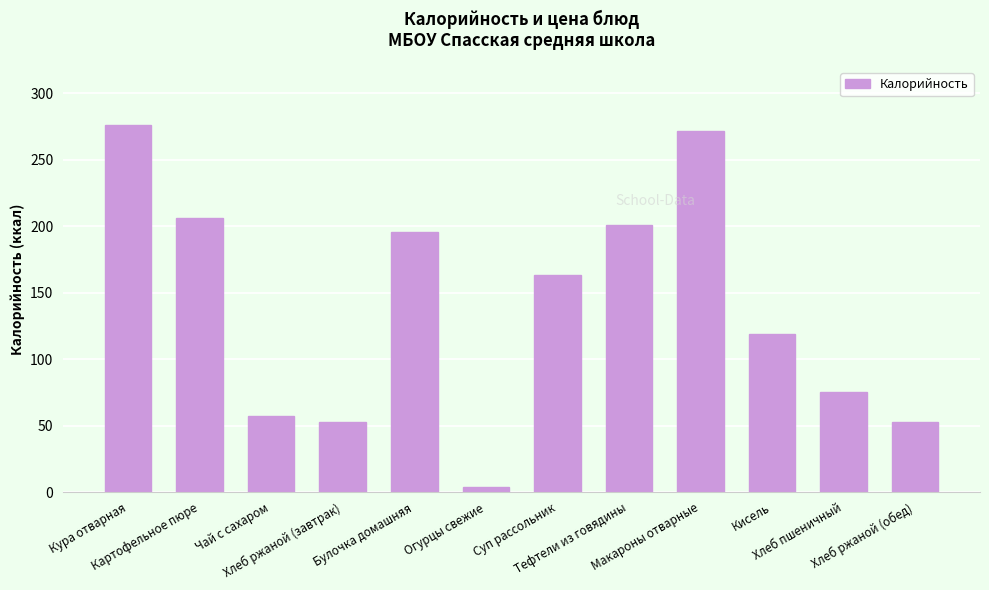

What is the sum of the values at Кисель and Хлеб пшеничный?

194